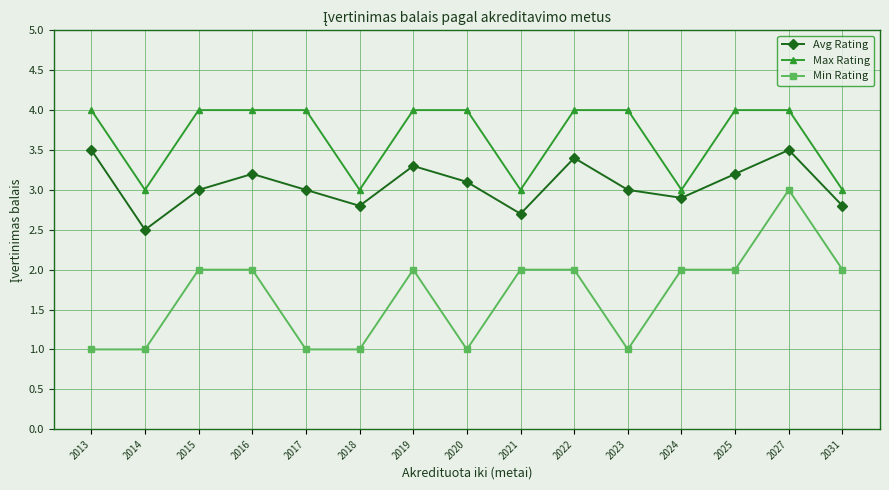

True or false: Avg Rating and Max Rating cross at least once.

False